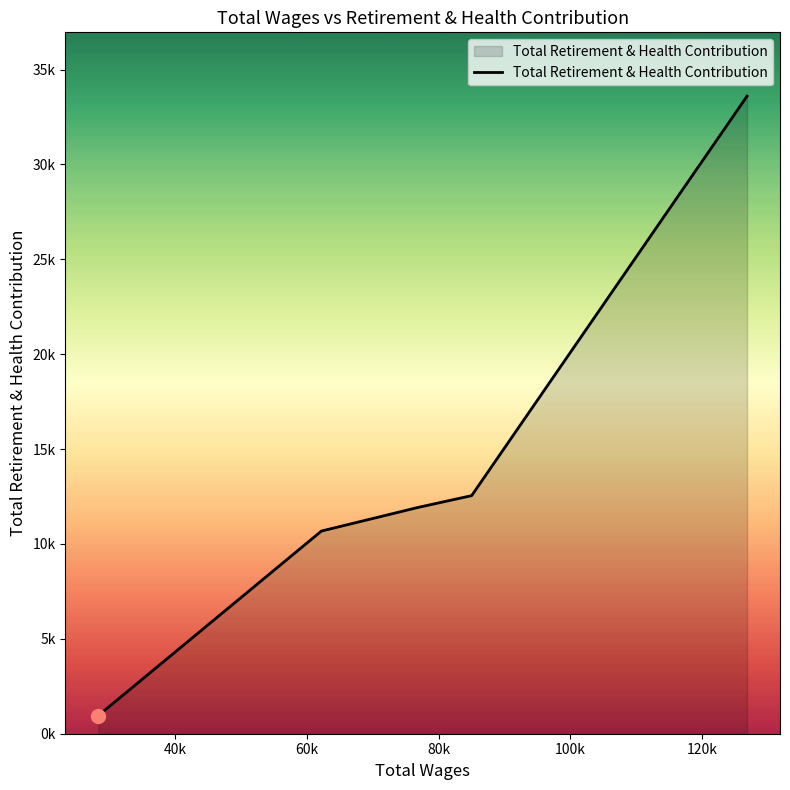

Does the chart have visible grid lines?

No